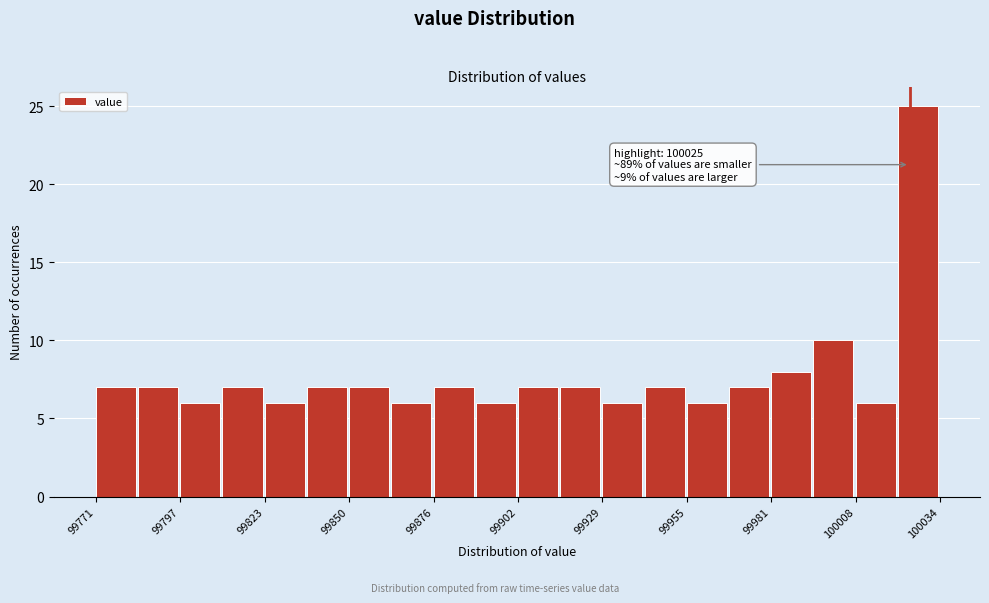

Around what value on the x-axis is the tallest bar? Give the approximate position of its centre, as read against the axis.

100030